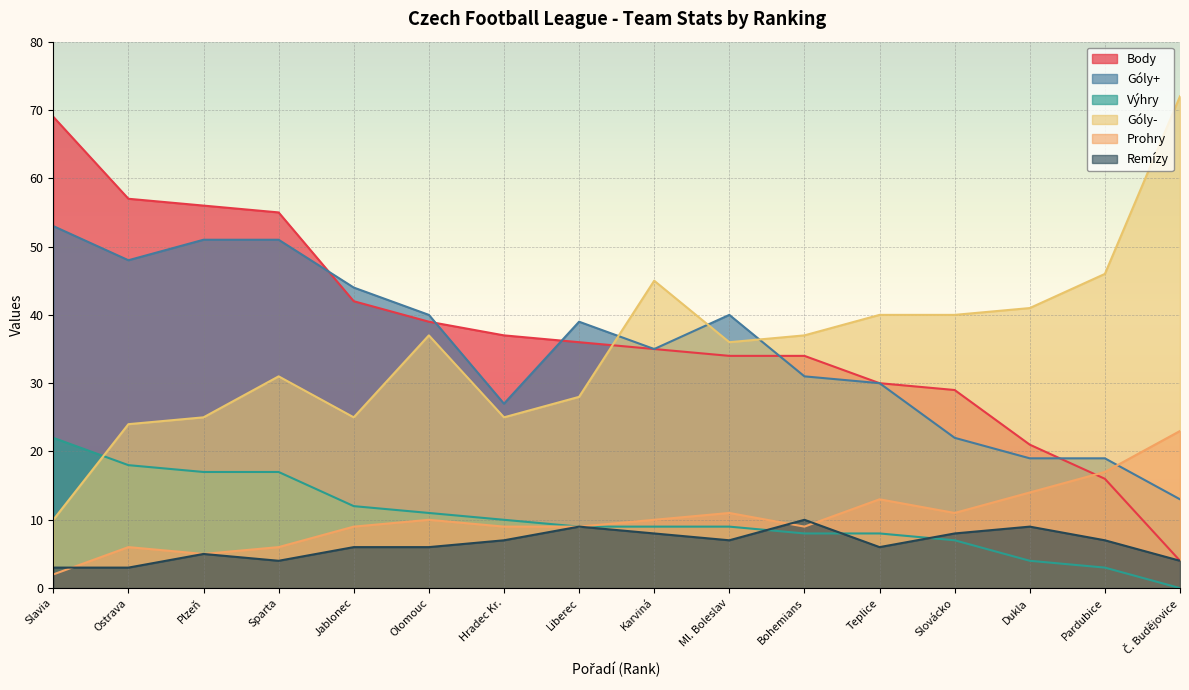

True or false: Body has more than 1 interior local peaks.

False